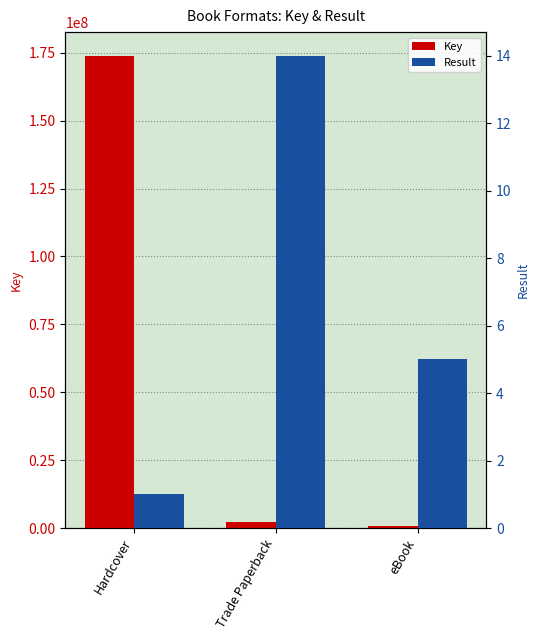

What is the spread (max minus min) of values at Hardcover?

173890436